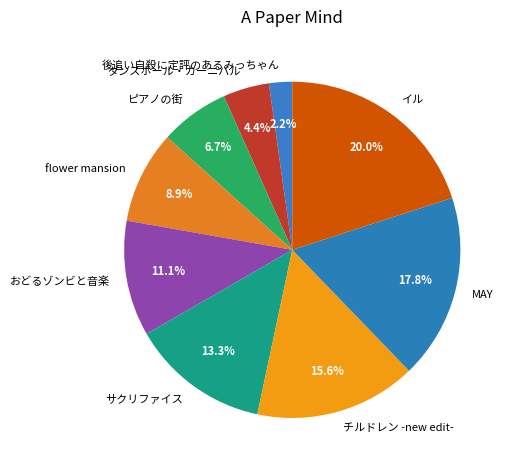

Is チルドレン -new edit- the majority of the pie?

No